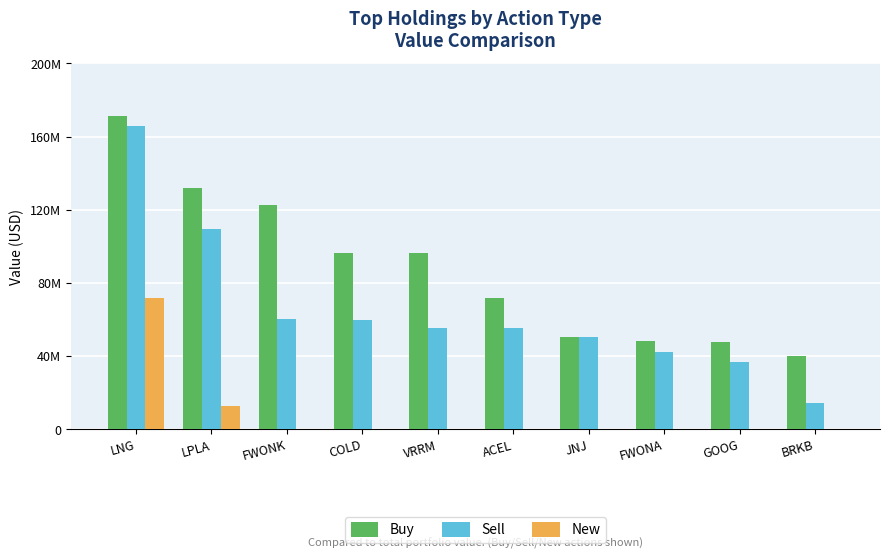

What are all the series names shown in the legend?

Buy, Sell, New